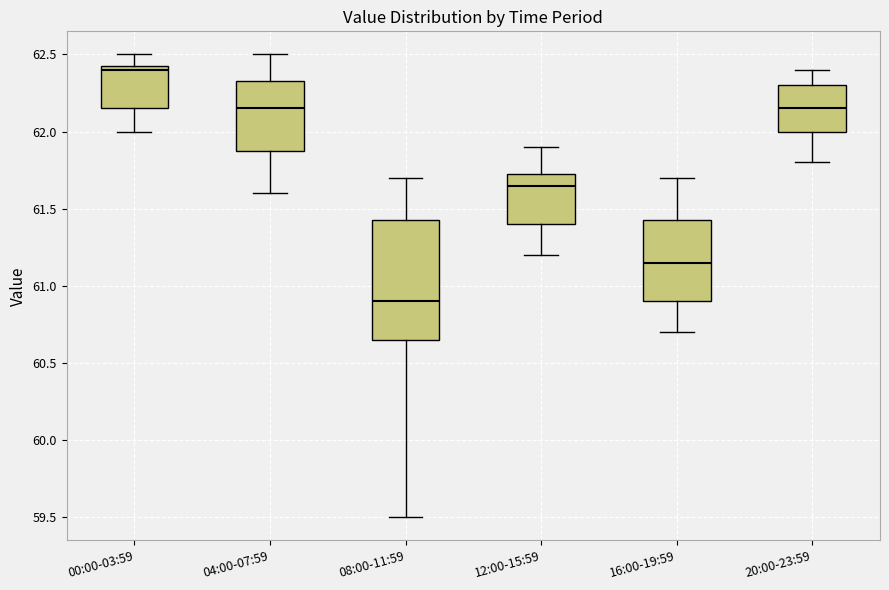

Reading left to right, read every box against the y-axis: the position of its median line, the range the box covers, and the ends of its whiskers. The values are not printed on the chart, so give them approximately, as read against the axis.

00:00-03:59: median 62.40, box 62.15 to 62.45, whiskers 62.00 to 62.50
04:00-07:59: median 62.15, box 61.90 to 62.35, whiskers 61.60 to 62.50
08:00-11:59: median 60.90, box 60.65 to 61.45, whiskers 59.50 to 61.70
12:00-15:59: median 61.65, box 61.40 to 61.75, whiskers 61.20 to 61.90
16:00-19:59: median 61.15, box 60.90 to 61.45, whiskers 60.70 to 61.70
20:00-23:59: median 62.15, box 62.00 to 62.30, whiskers 61.80 to 62.40